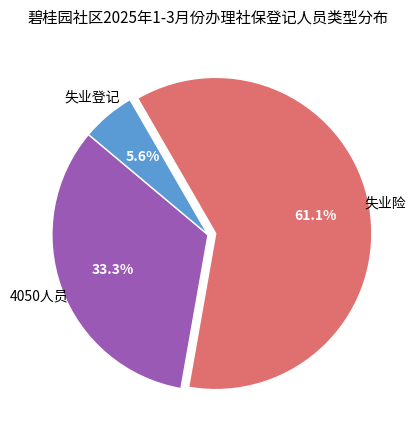

Is there any slice that represents more than half of the pie?

Yes